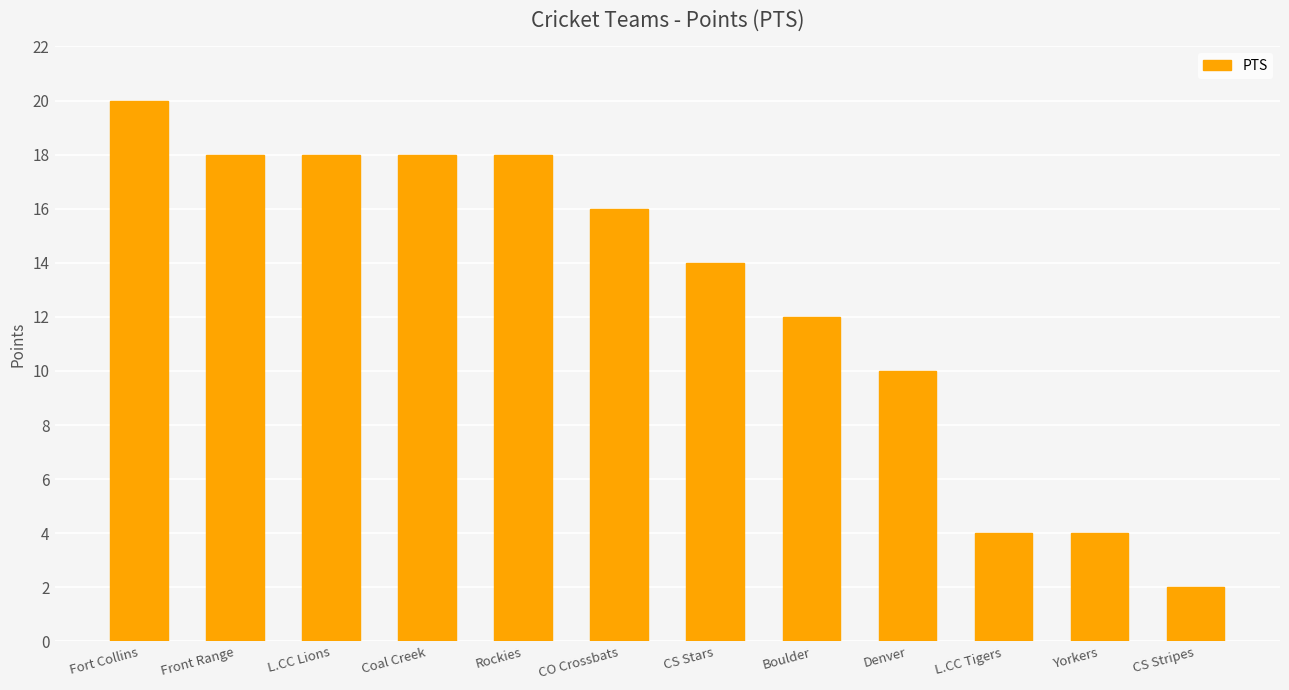

What is the change in value from CS Stars to Yorkers?

-10